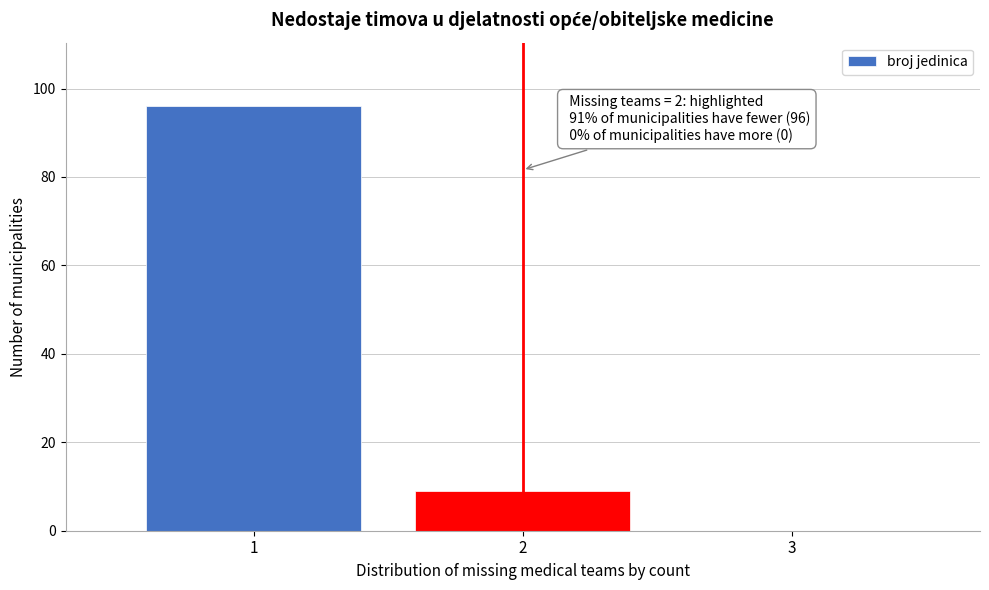

Reading left to right, list all the values displayed in this chart.

1=96	2=9	3=0